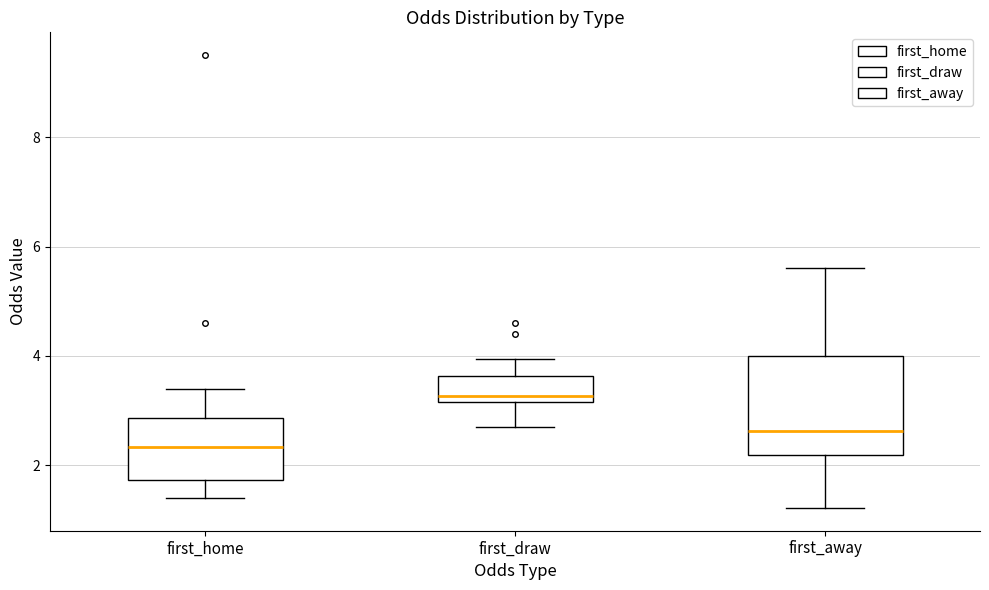

Where does the lower whisker of the box for first_draw end on the y-axis? The values are not printed on the chart, so give them approximately, as read against the axis.

2.8